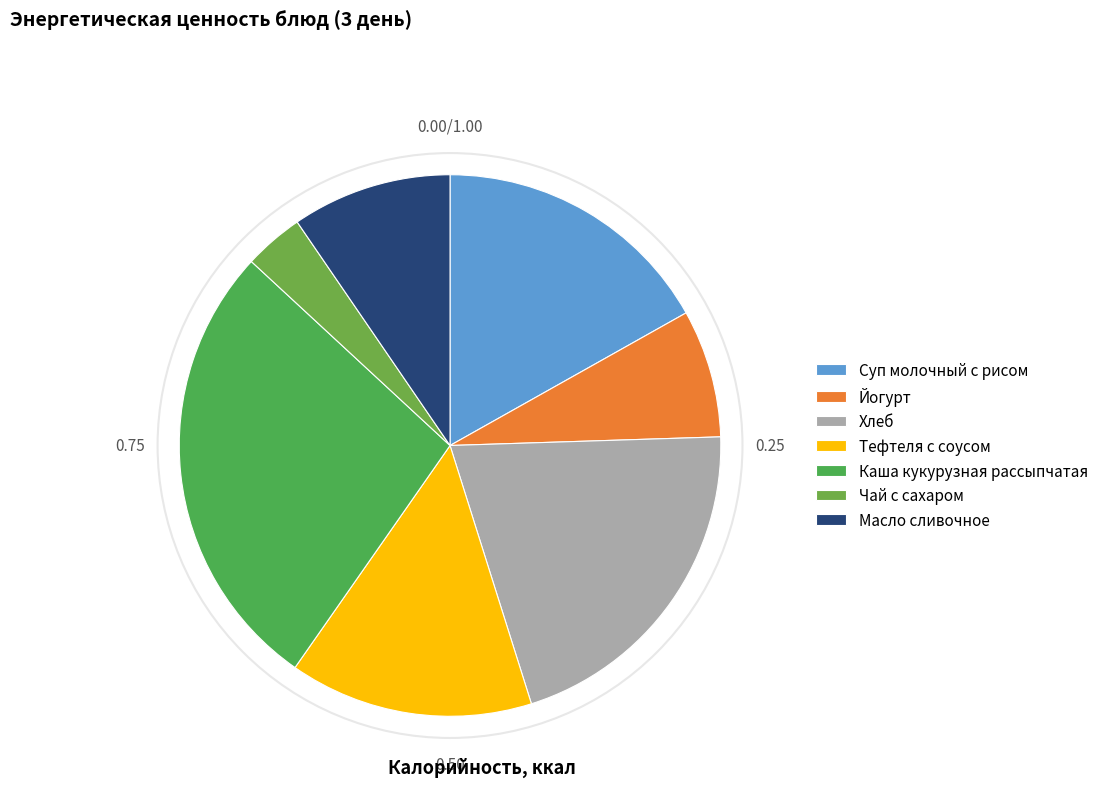

How many segments does this pie chart have?

7